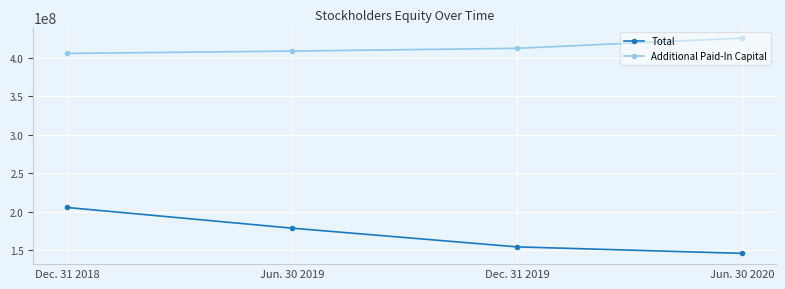

What is the maximum value shown in the chart?

425890066